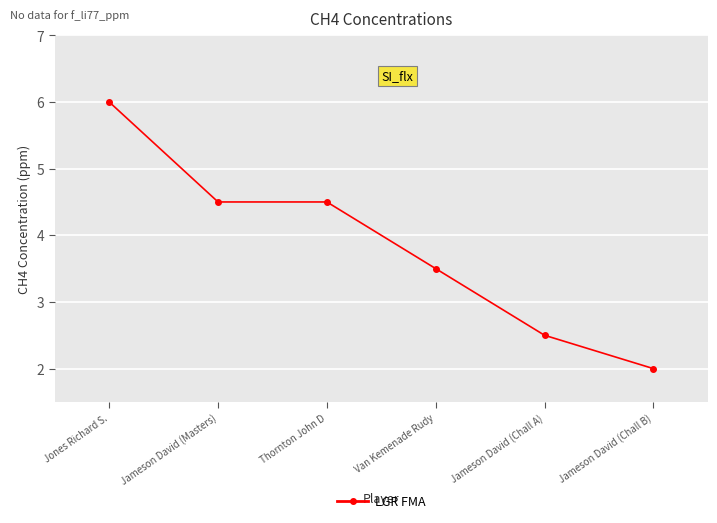

What is the difference between the second highest and minimum values?

2.5